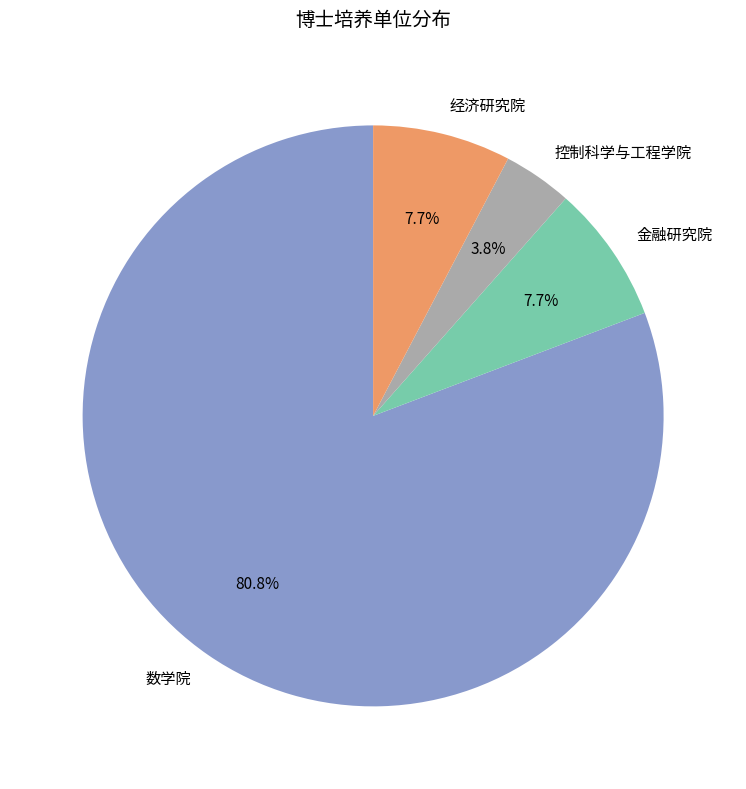

True or false: 金融研究院 accounts for 1% of the total.

False